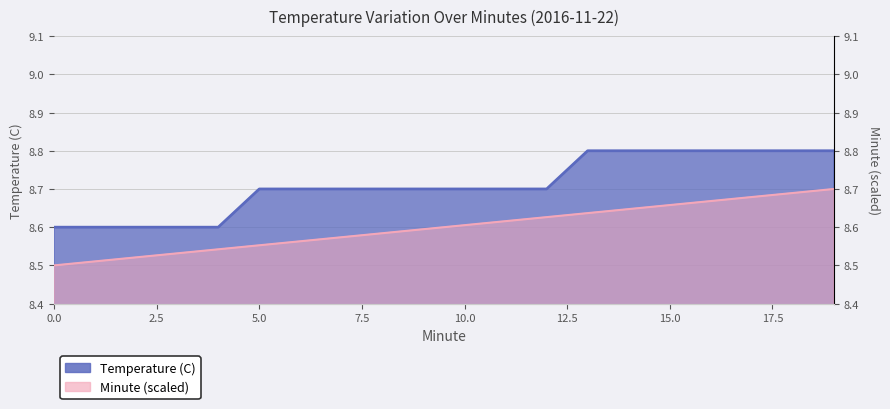

At which category does the chart reach its peak across all series?

13